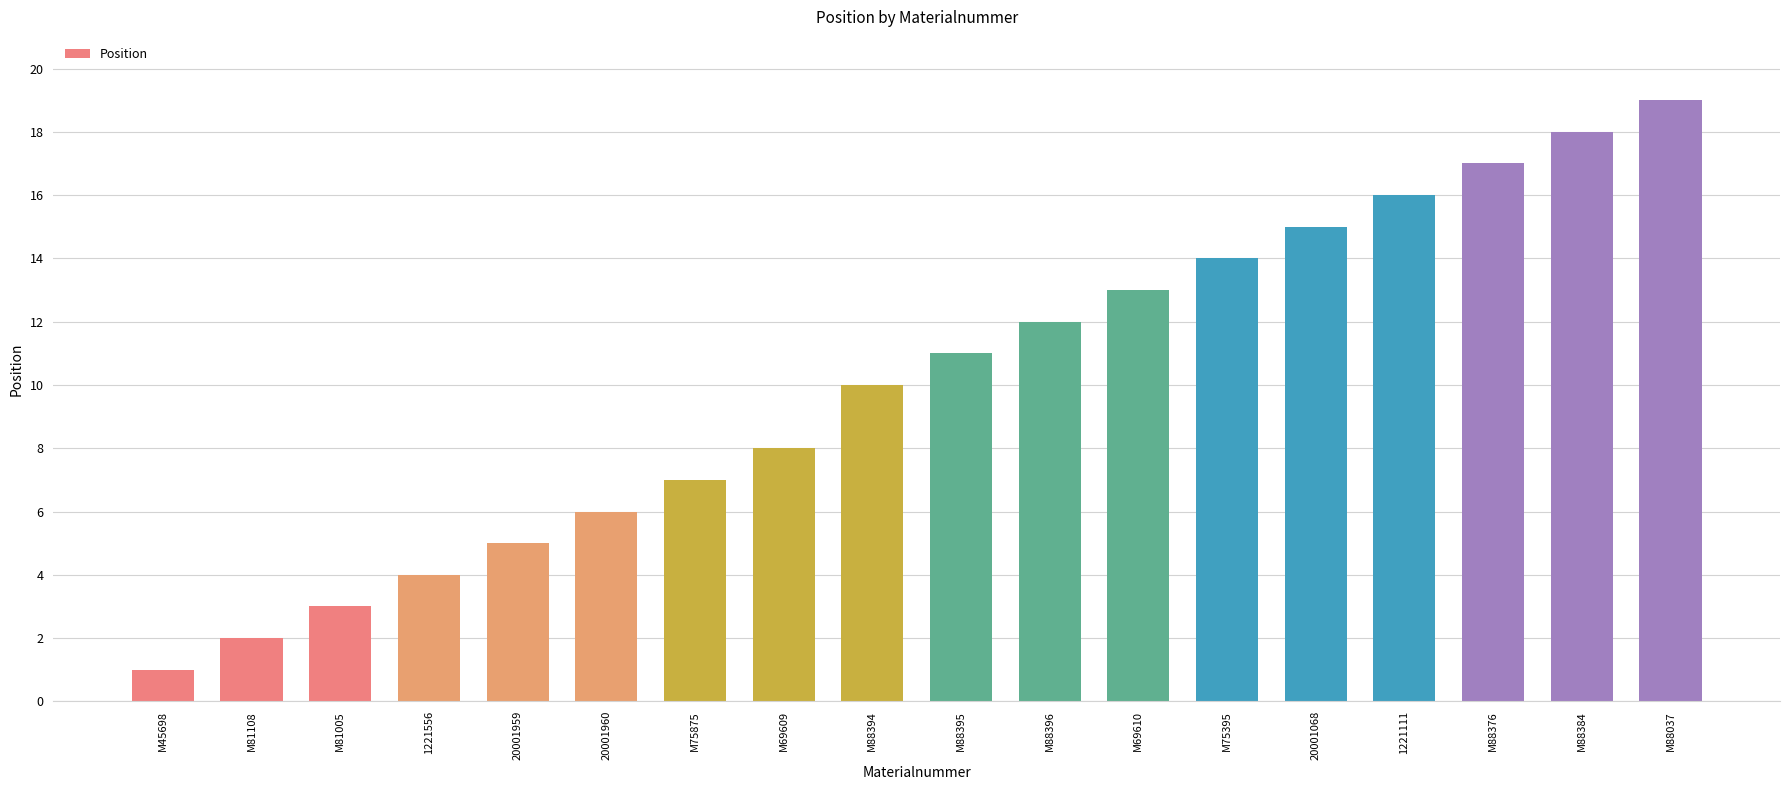

What is the value of the 12th bar from the left?

13